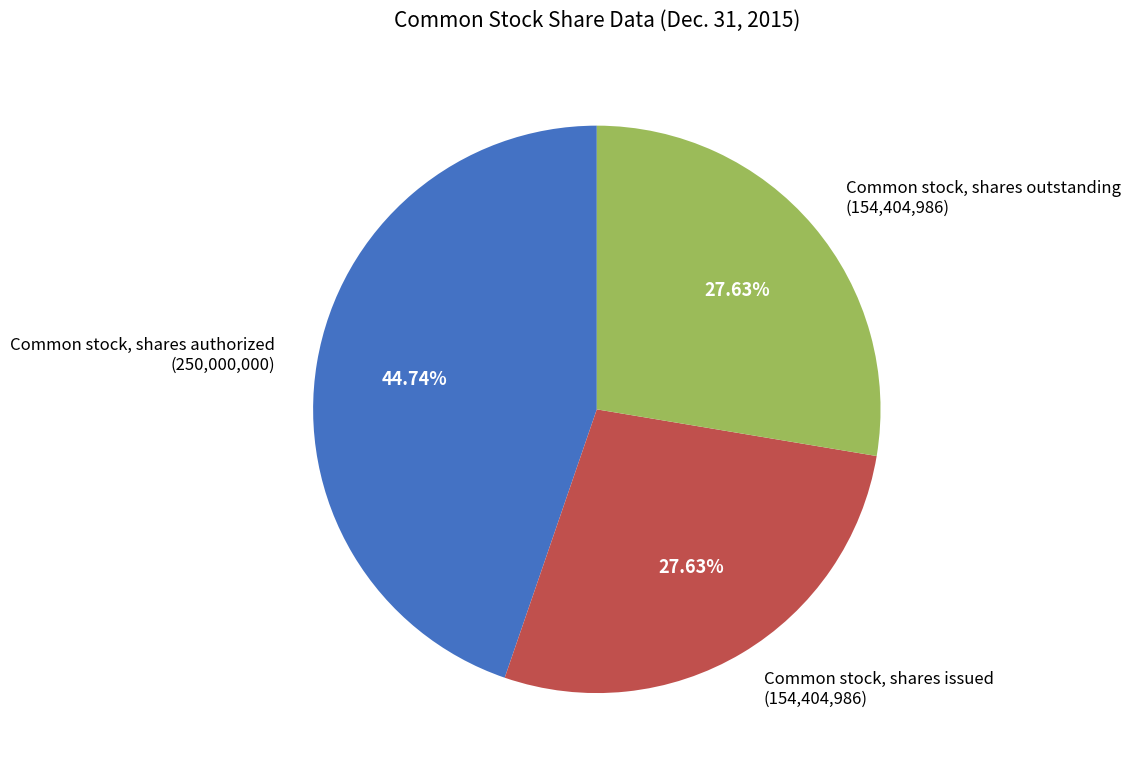

To the nearest percent, what is the average slice percentage?

33%